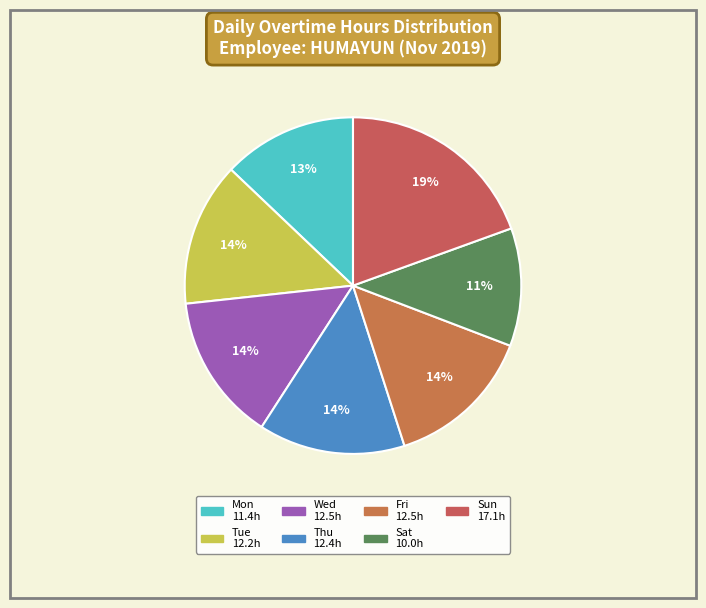

To the nearest percent, what is the difference between the largest and smallest slice percentages?

8%